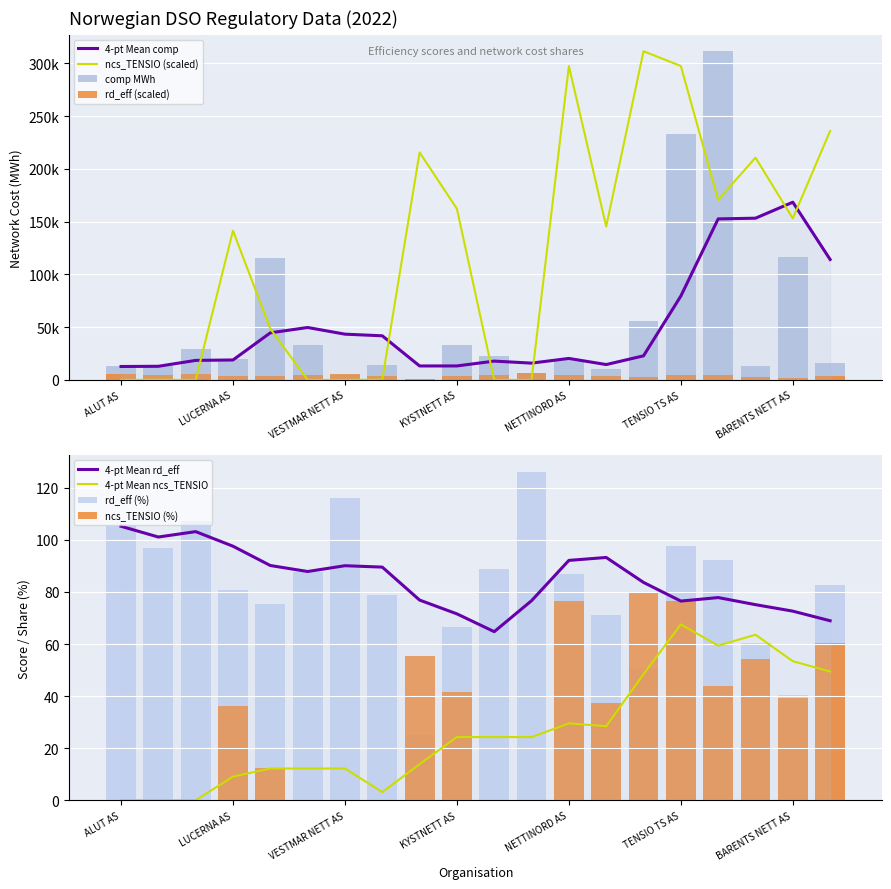

Reading left to right, what are all the values shown in this chart?

comp (MWh): ALUT AS=12724.0	ANDØY ENERGI NETT AS=13116.0	FJELLNETT AS=29669.1	LUCERNA AS=20129.4	LINEA AS=115529.9	ELINETT AS=33336.3	VESTMAR NETT AS=4430.4	LUOSTEJOK NETT AS=13901.8	BREHEIM NETT AS=1272.1	KYSTNETT AS=33395.0	VISSI AS=22719.5	LEGA NETT AS=6303.1	NETTINORD AS=19026.9	RØROS E-VERK NETT AS=10181.7	SYGNIR AS=55771.4	TENSIO TS AS=232802.1	ARVA AS=311355.0	INDRE HORDALAND KRAFTNETT AS=12896.2	BARENTS NETT AS=116353.3	TELEMARK NETT AS=15775.2
rd_eff.s1.cb: ALUT AS=5262.0	ANDØY ENERGI NETT AS=4849.5	FJELLNETT AS=5366.5	LUCERNA AS=4039.5	LINEA AS=3778.5	ELINETT AS=4389.0	VESTMAR NETT AS=5811.0	LUOSTEJOK NETT AS=3933.5	BREHEIM NETT AS=1245.0	KYSTNETT AS=3329.5	VISSI AS=4443.5	LEGA NETT AS=6313.0	NETTINORD AS=4340.5	RØROS E-VERK NETT AS=3555.5	SYGNIR AS=2526.0	TENSIO TS AS=4879.5	ARVA AS=4610.0	INDRE HORDALAND KRAFTNETT AS=3011.0	BARENTS NETT AS=2028.0	TELEMARK NETT AS=4141.0
rd_eff.s2.cb: ALUT AS=105.2	ANDØY ENERGI NETT AS=97.0	FJELLNETT AS=107.3	LUCERNA AS=80.8	LINEA AS=75.6	ELINETT AS=87.8	VESTMAR NETT AS=116.2	LUOSTEJOK NETT AS=78.7	BREHEIM NETT AS=24.9	KYSTNETT AS=66.6	VISSI AS=88.9	LEGA NETT AS=126.3	NETTINORD AS=86.8	RØROS E-VERK NETT AS=71.1	SYGNIR AS=50.5	TENSIO TS AS=97.6	ARVA AS=92.2	INDRE HORDALAND KRAFTNETT AS=60.2	BARENTS NETT AS=40.6	TELEMARK NETT AS=82.8
rd_ncs_TENSIO TS AS: ALUT AS=0.0	ANDØY ENERGI NETT AS=135.1	FJELLNETT AS=0.0	LUCERNA AS=141386.3	LINEA AS=48415.7	ELINETT AS=0.0	VESTMAR NETT AS=0.0	LUOSTEJOK NETT AS=271.5	BREHEIM NETT AS=215488.8	KYSTNETT AS=162122.5	VISSI AS=0.0	LEGA NETT AS=0.0	NETTINORD AS=297406.3	RØROS E-VERK NETT AS=145309.4	SYGNIR AS=311355.0	TENSIO TS AS=297375.1	ARVA AS=170529.1	INDRE HORDALAND KRAFTNETT AS=210569.4	BARENTS NETT AS=152999.8	TELEMARK NETT AS=235789.1